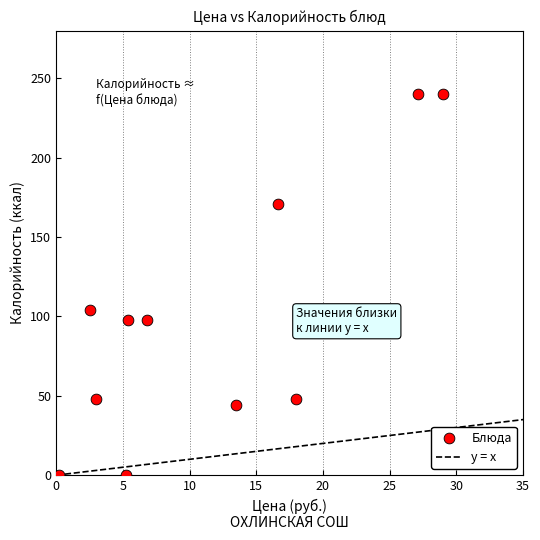

What Y value in the scatter plot is closest to 120?

104